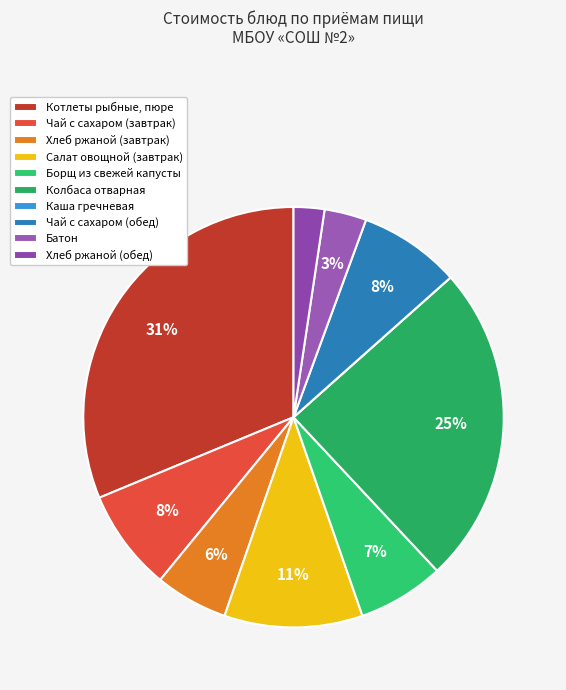

To the nearest percent, what is the difference between the largest and smallest slice percentages?

31%